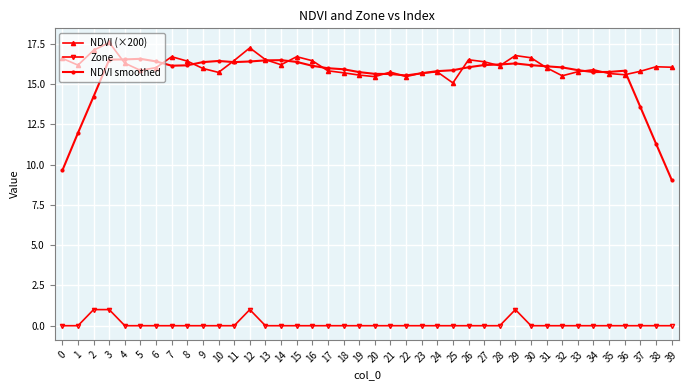

The NDVI (×200) series shows 16.3 at 4. True or false?

True